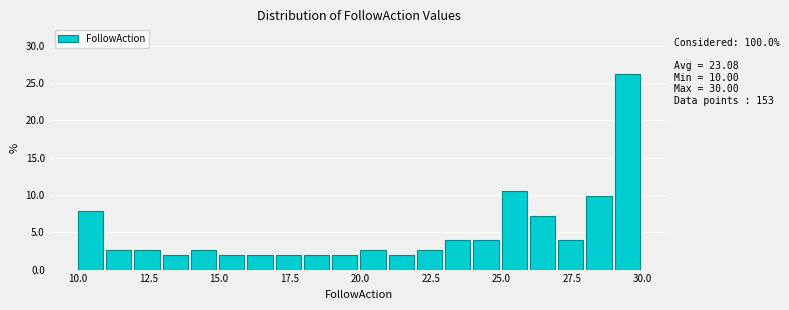

Read against the x-axis, roughly where is the centre of the tallest bar?

29.5